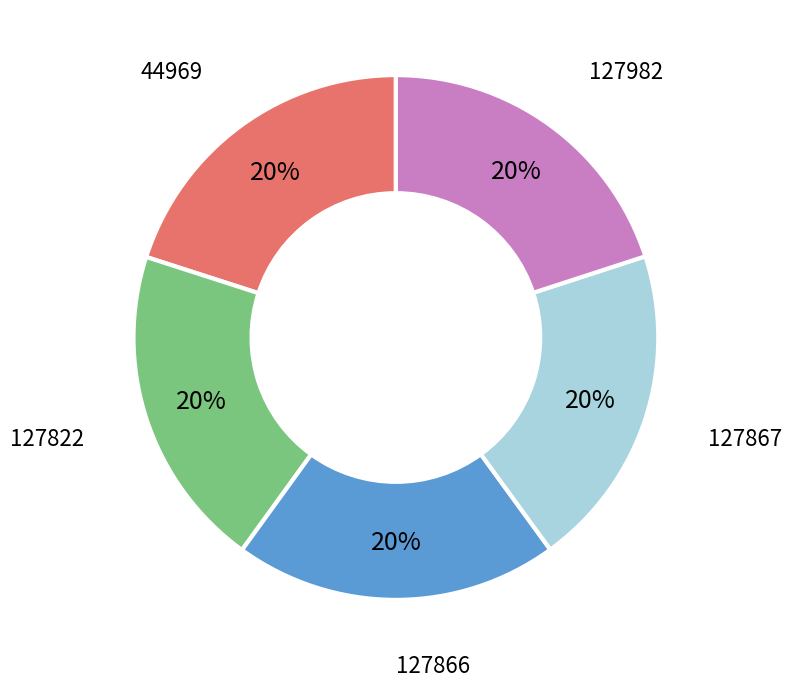

What percentage is the 127982 slice, to the nearest percent?

20%